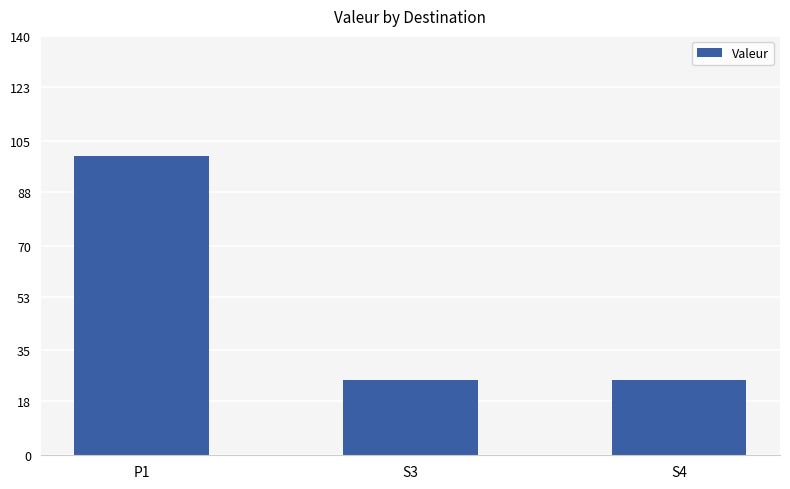

What value does the data have at P1?

100